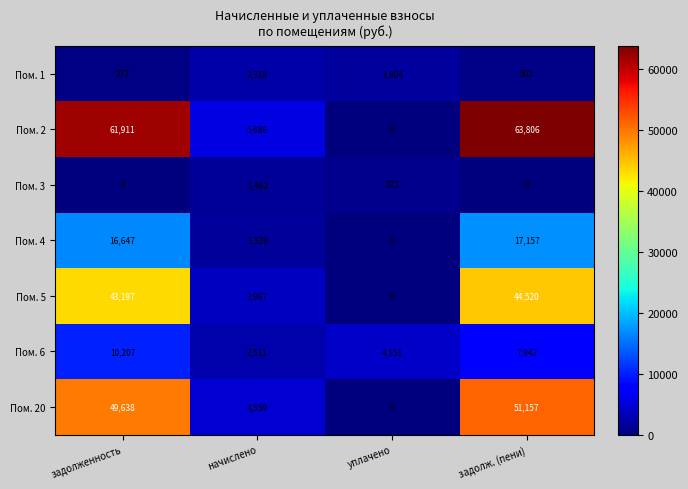

Which series has the largest range (max minus min)?

Пом. 2